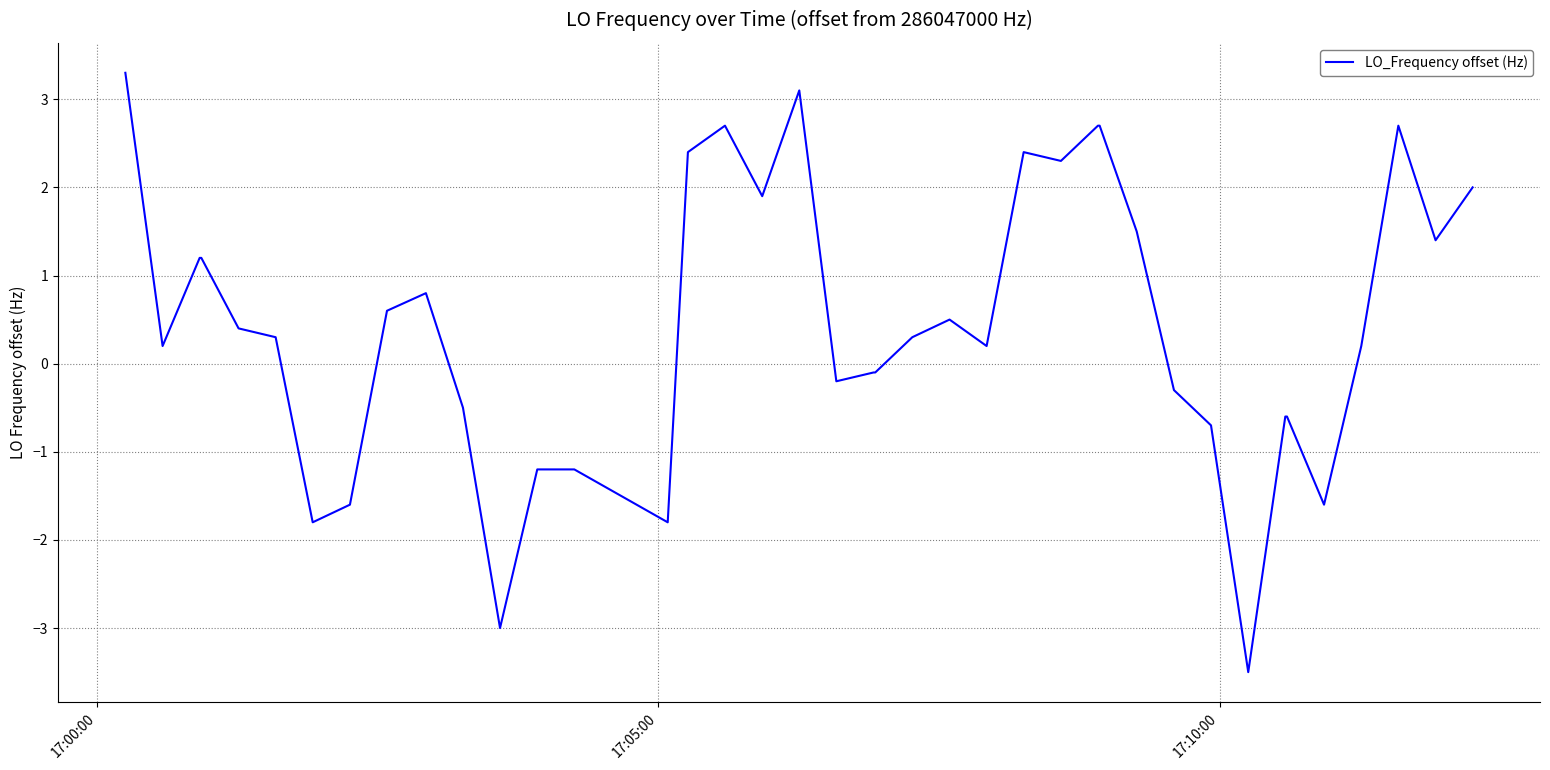

What is the minimum value shown in the chart?

-3.5